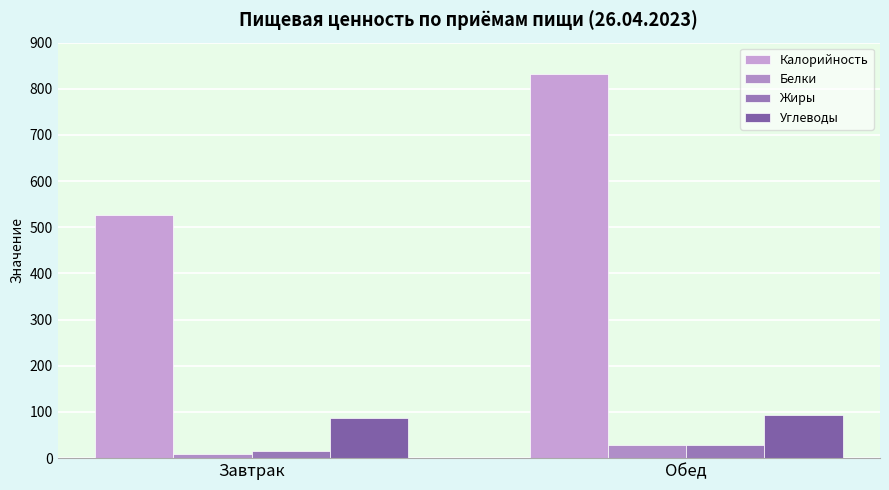

What are all the series names shown in the legend?

Калорийность, Белки, Жиры, Углеводы